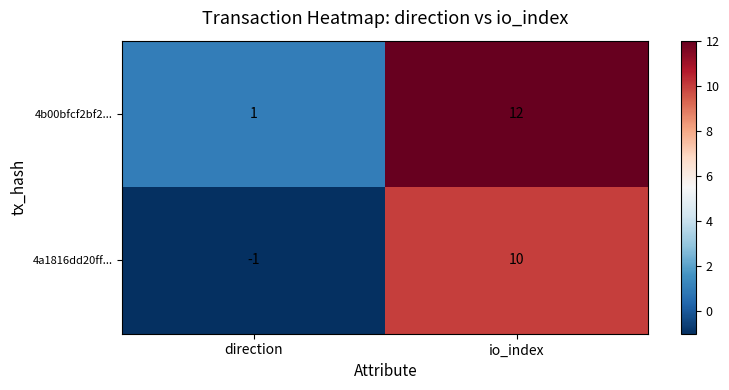

Count the number of categories in the chart.

2